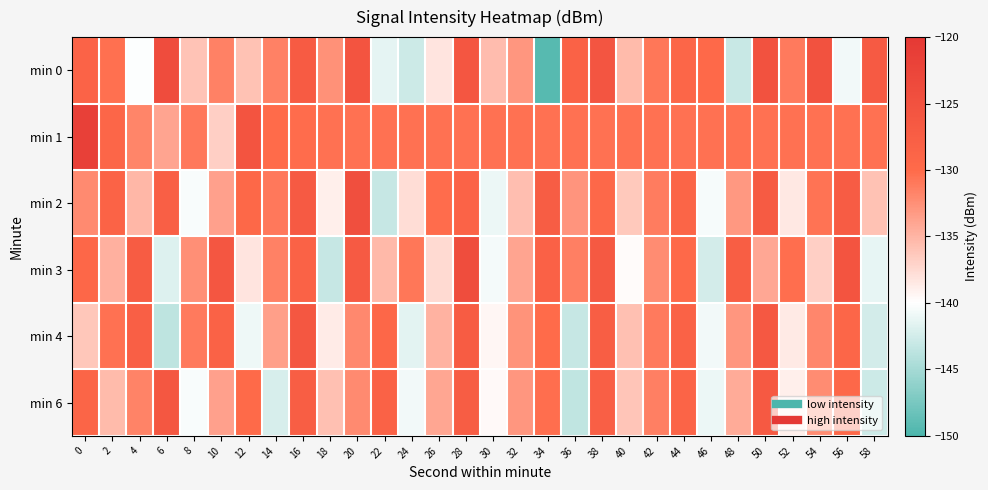

What is the difference between the highest and lowest values at 6?

19.7